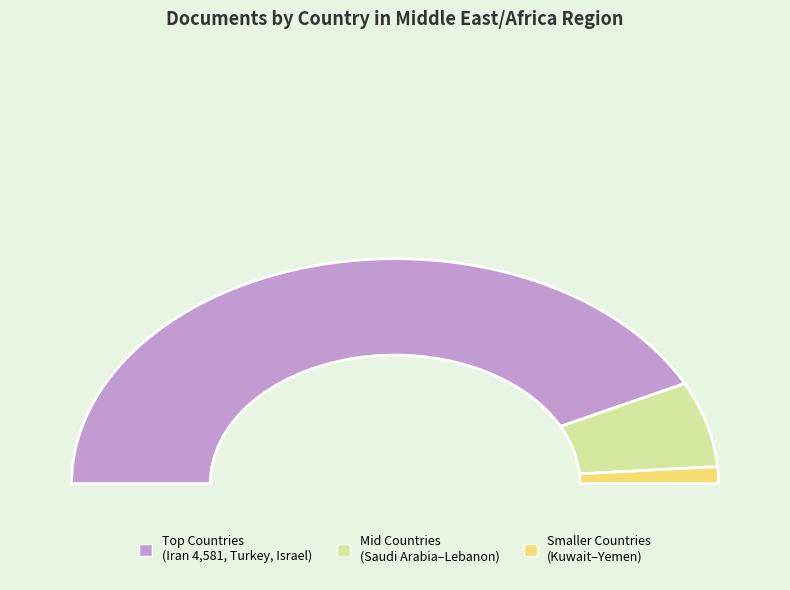

Does Oman account for over 50% of the chart?

No